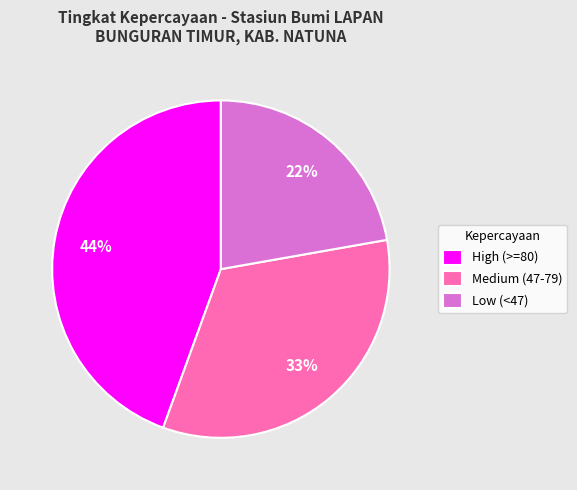

To the nearest percent, what is the difference between the largest and smallest slice percentages?

22%